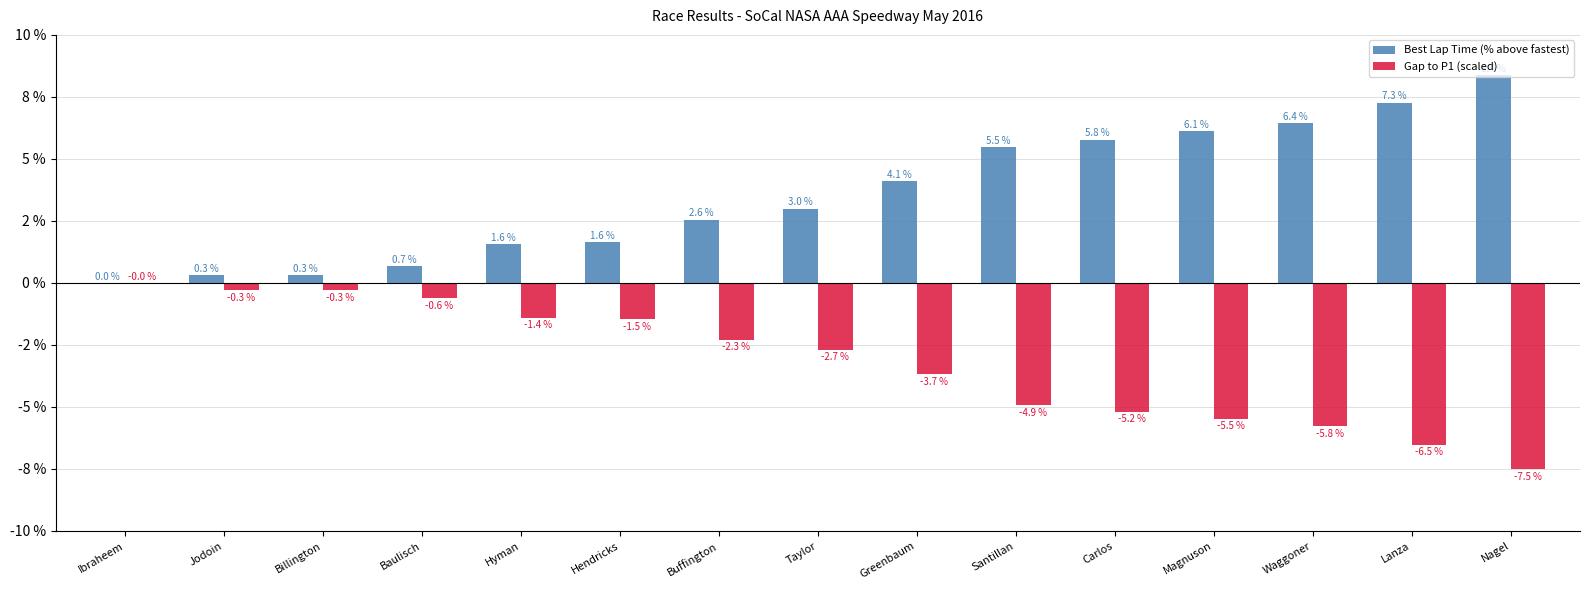

What are all the series names shown in the legend?

Best Lap Time (% above fastest), Gap to P1 (scaled)